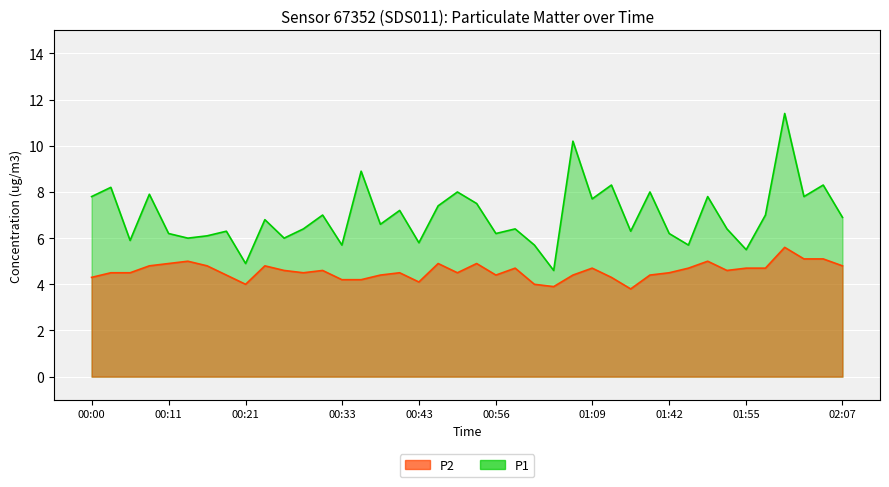

List the series in order of their overall mean, highest first.

P1, P2